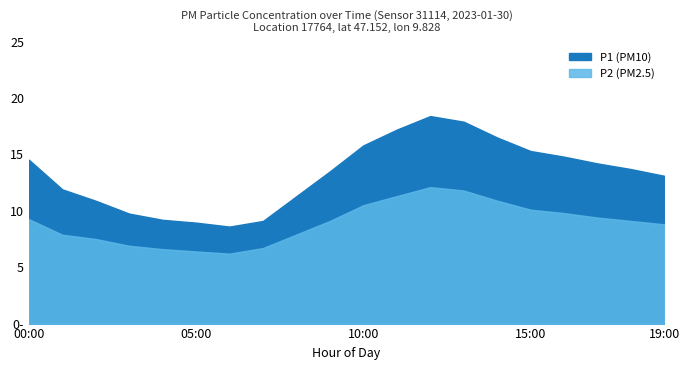

What are all the series names shown in the legend?

P1, P2